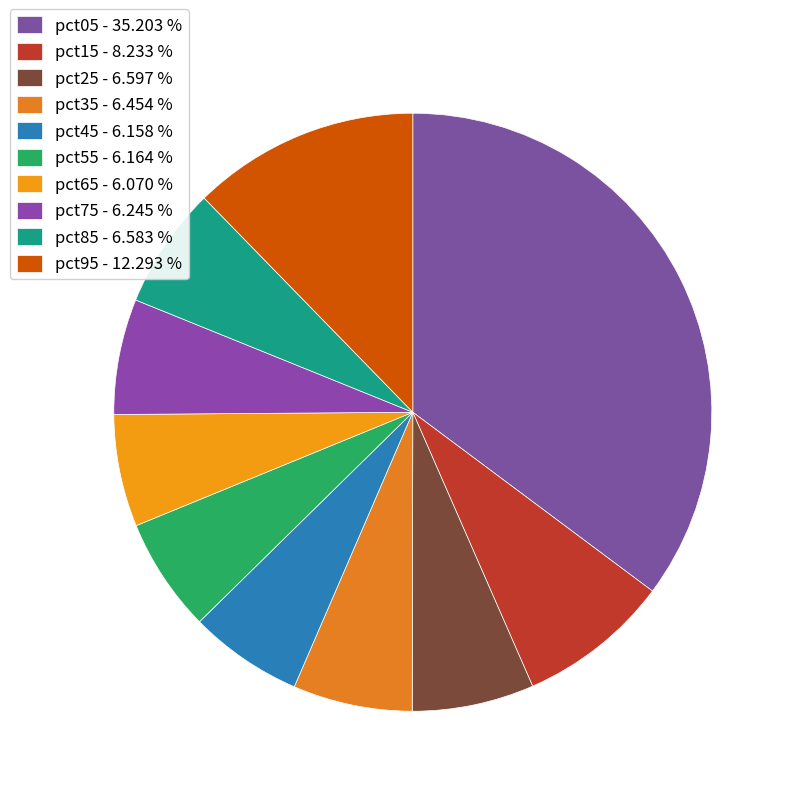

The pct55 slice represents 6% of the pie. True or false?

True